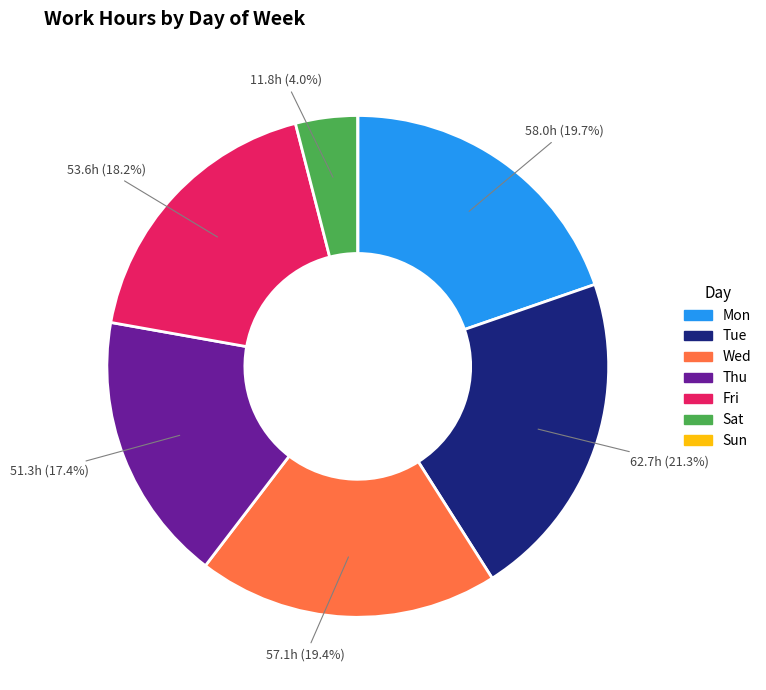

Is there any slice that represents more than half of the pie?

No